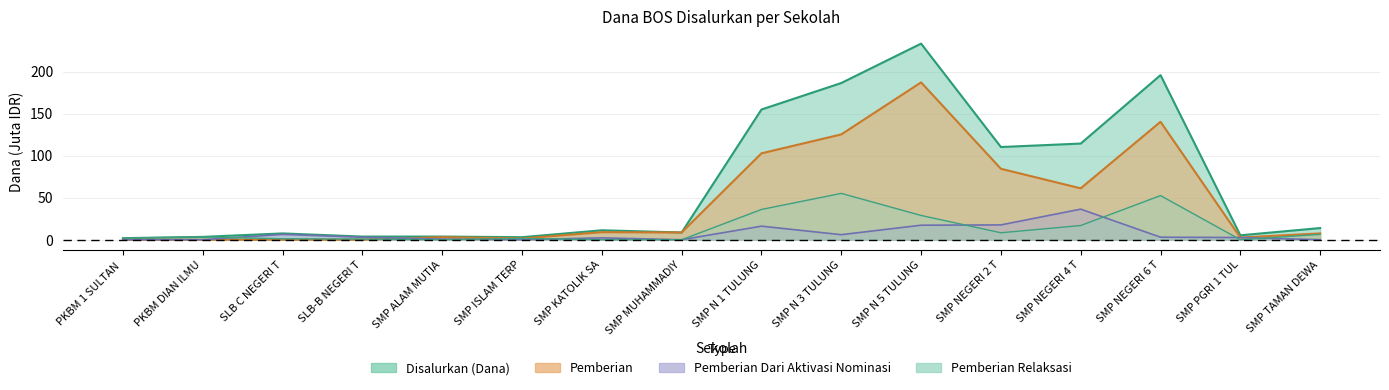

The value of Pemberian at SMP ISLAM TERP is 1.5. True or false?

True